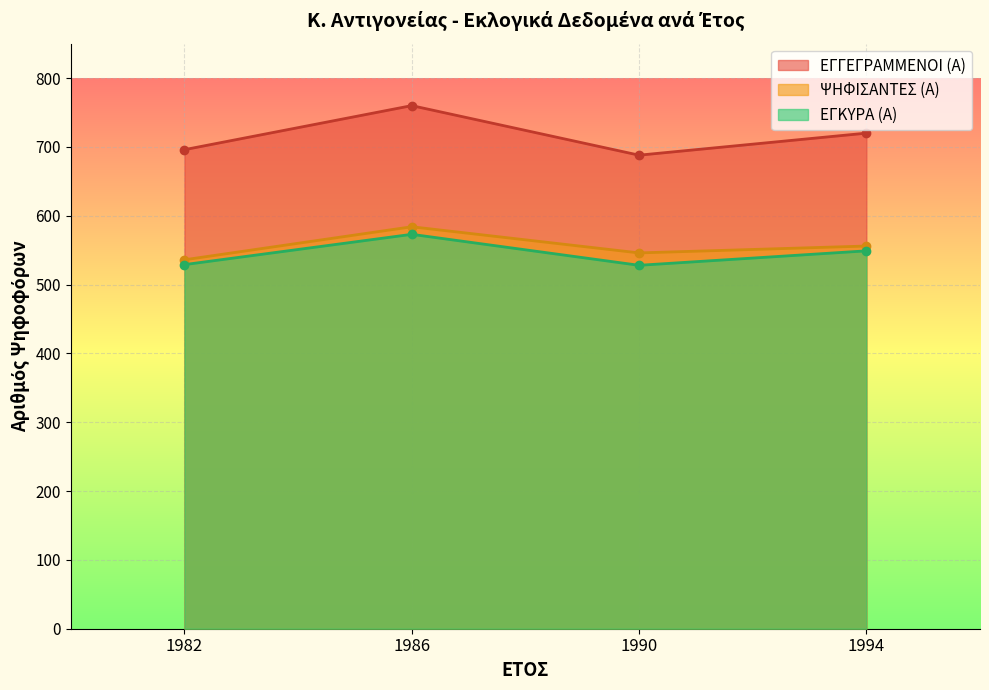

What is the maximum value shown in the chart?

760